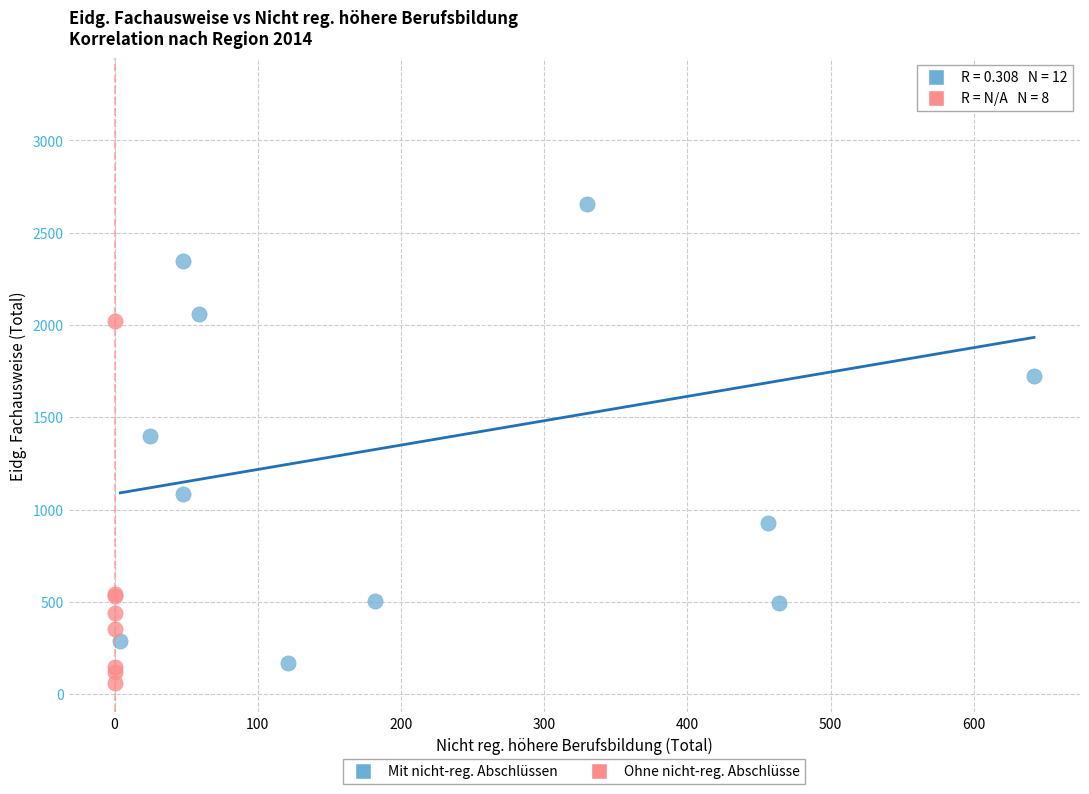

Which series has the widest spread of Y values?

Mit nicht-reg. Abschlüssen